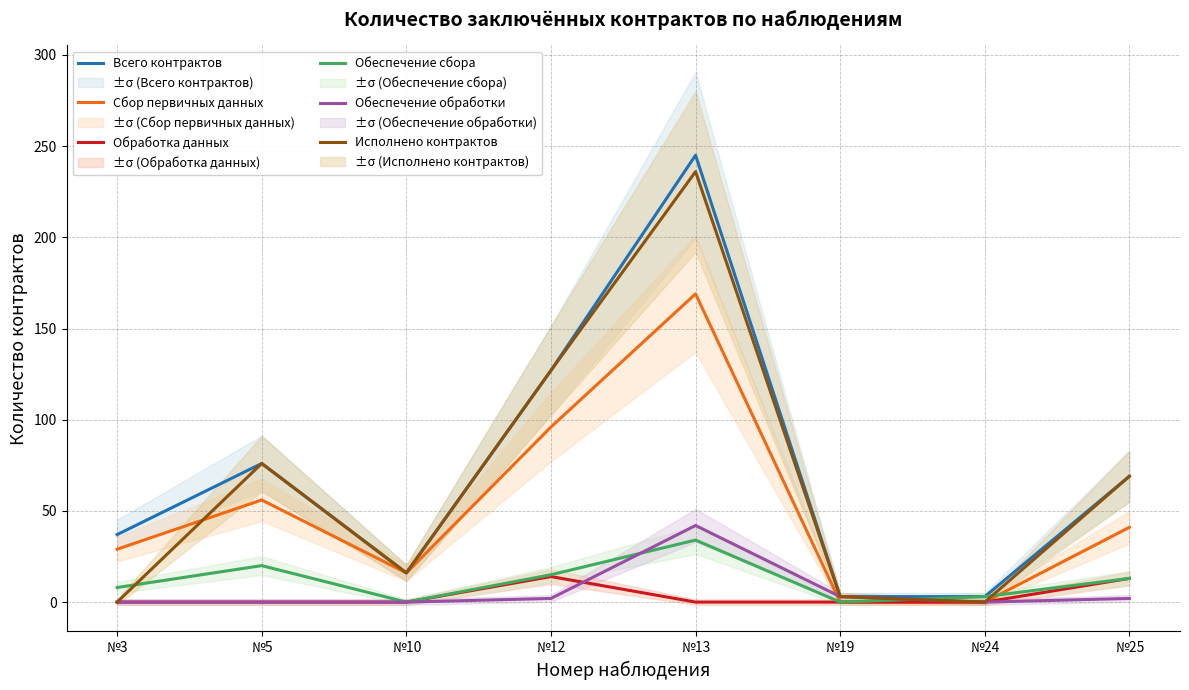

How many lines are shown in the chart?

6